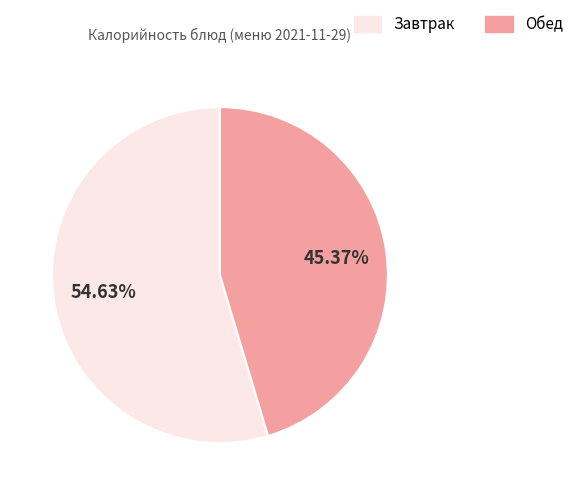

To the nearest percent, what is the average slice percentage?

50%